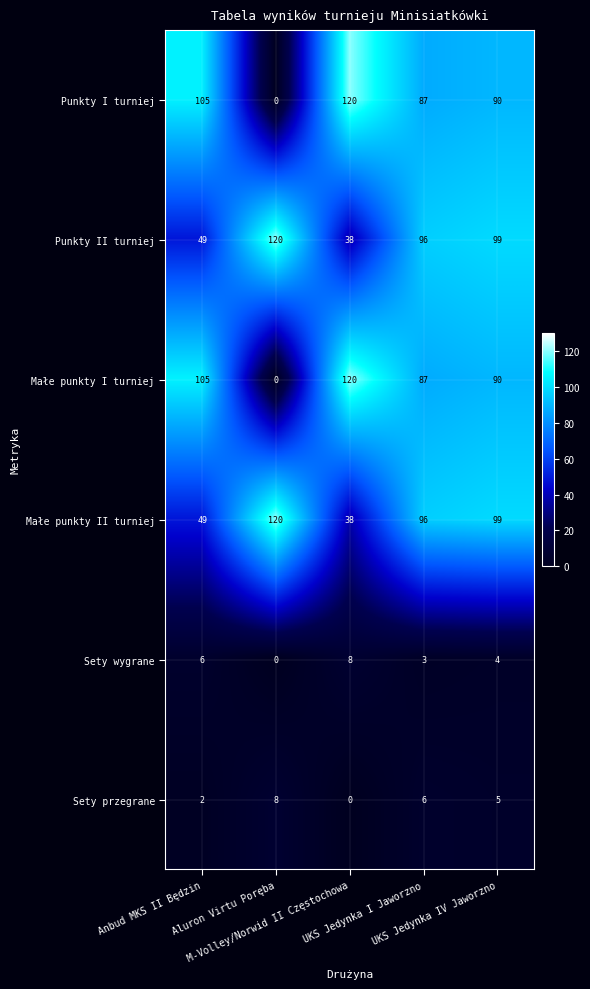

How many Sety wygrane values are between 3 and 6?

3